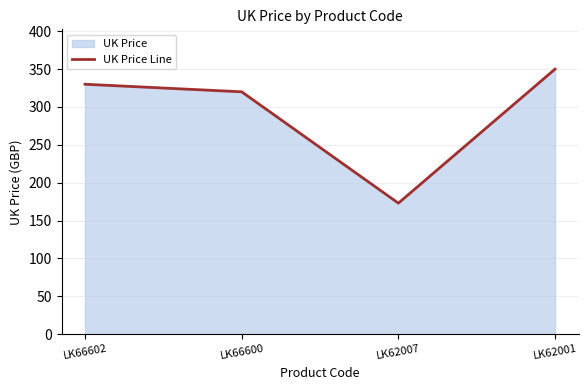

Does the chart have visible grid lines?

Yes